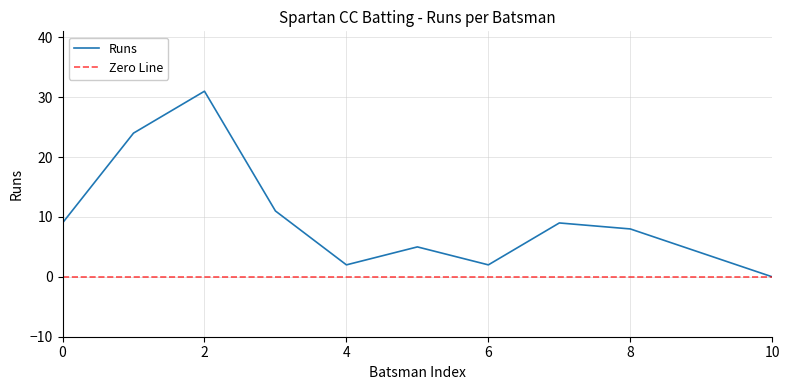

How many values are below 8?

5